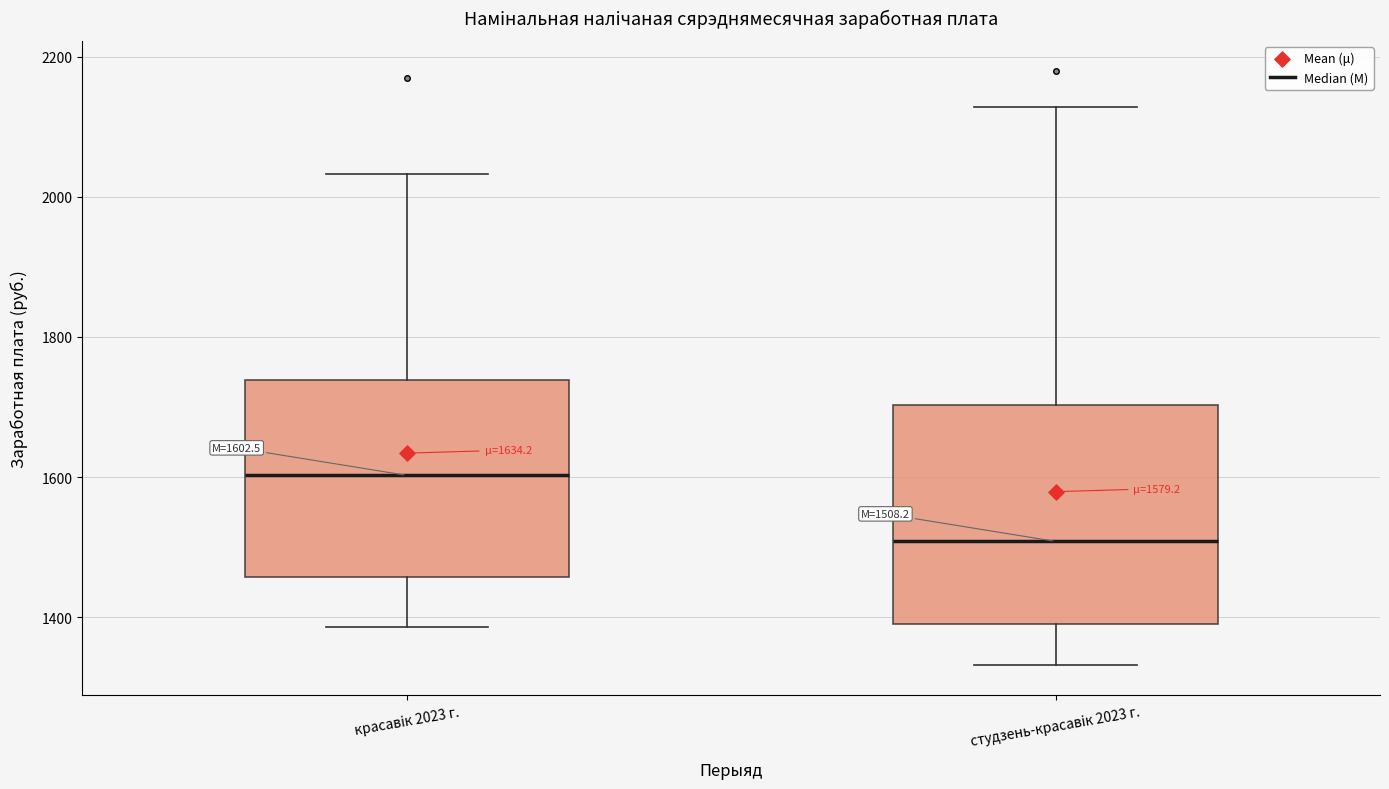

Which box's median line is the lowest?

студзень-красавiк 2023 г.